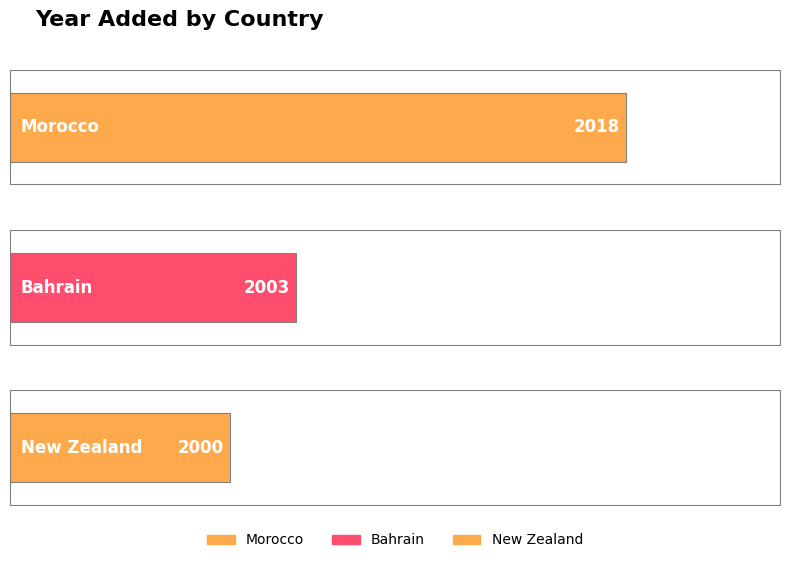

The chart shows a value of 2000 at New Zealand. True or false?

True